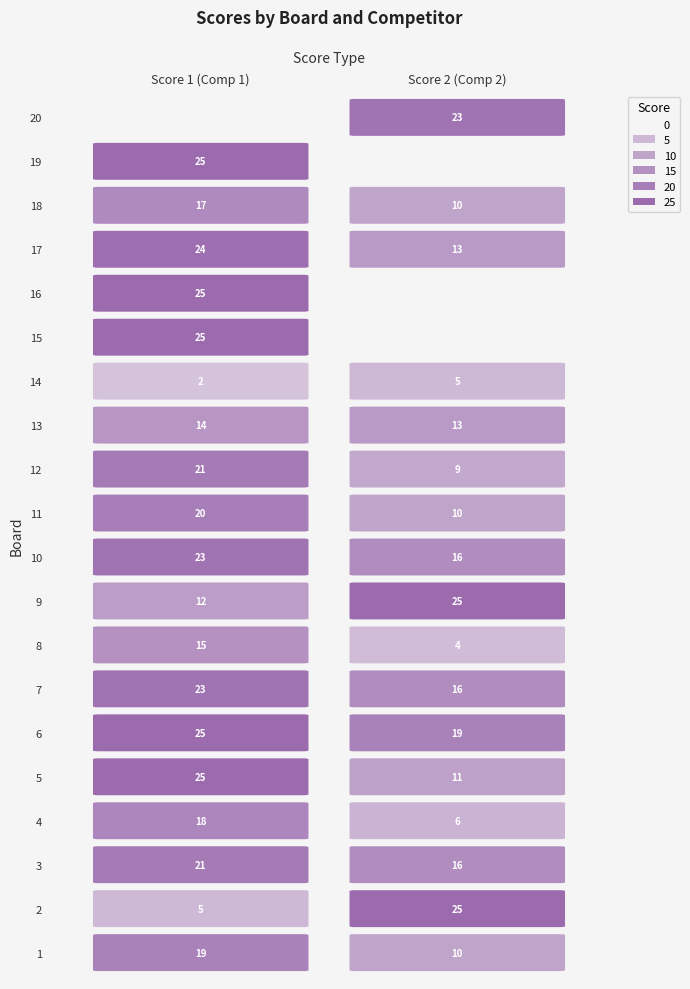

How many data points in 9 are less than 25?

1